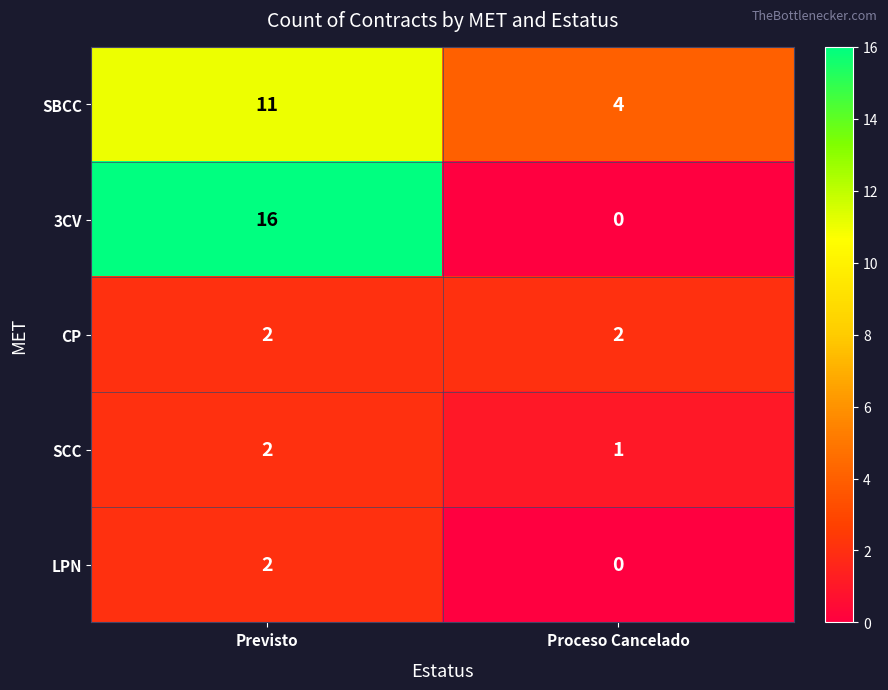

How many values in the LPN series are below 2?

1